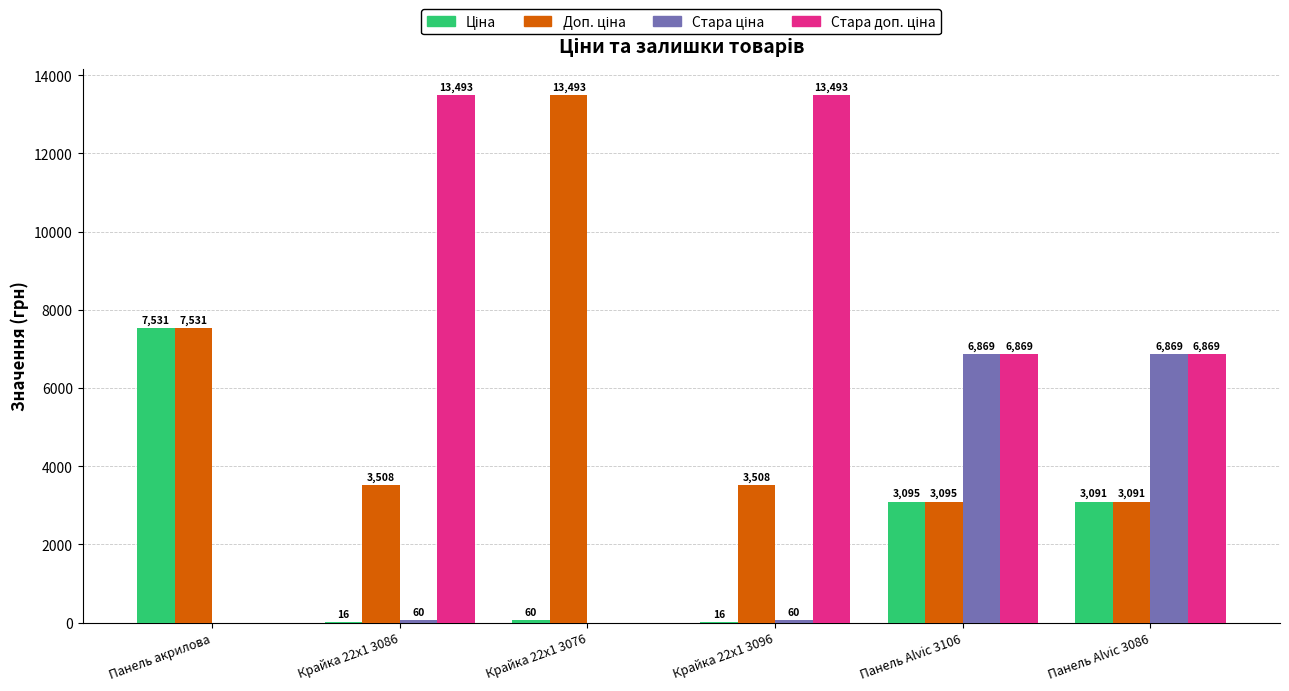

At which category is the sum across all series the highest?

Панель Alvic 3106